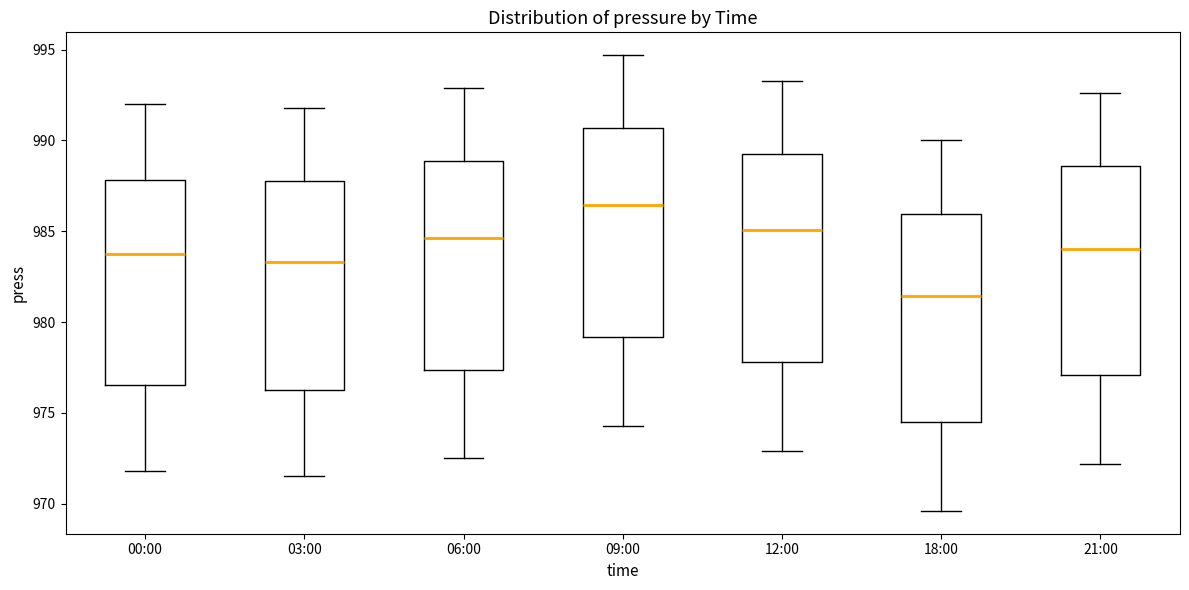

Where does the lower whisker of the box for 18:00 end on the y-axis? The values are not printed on the chart, so give them approximately, as read against the axis.

969.5